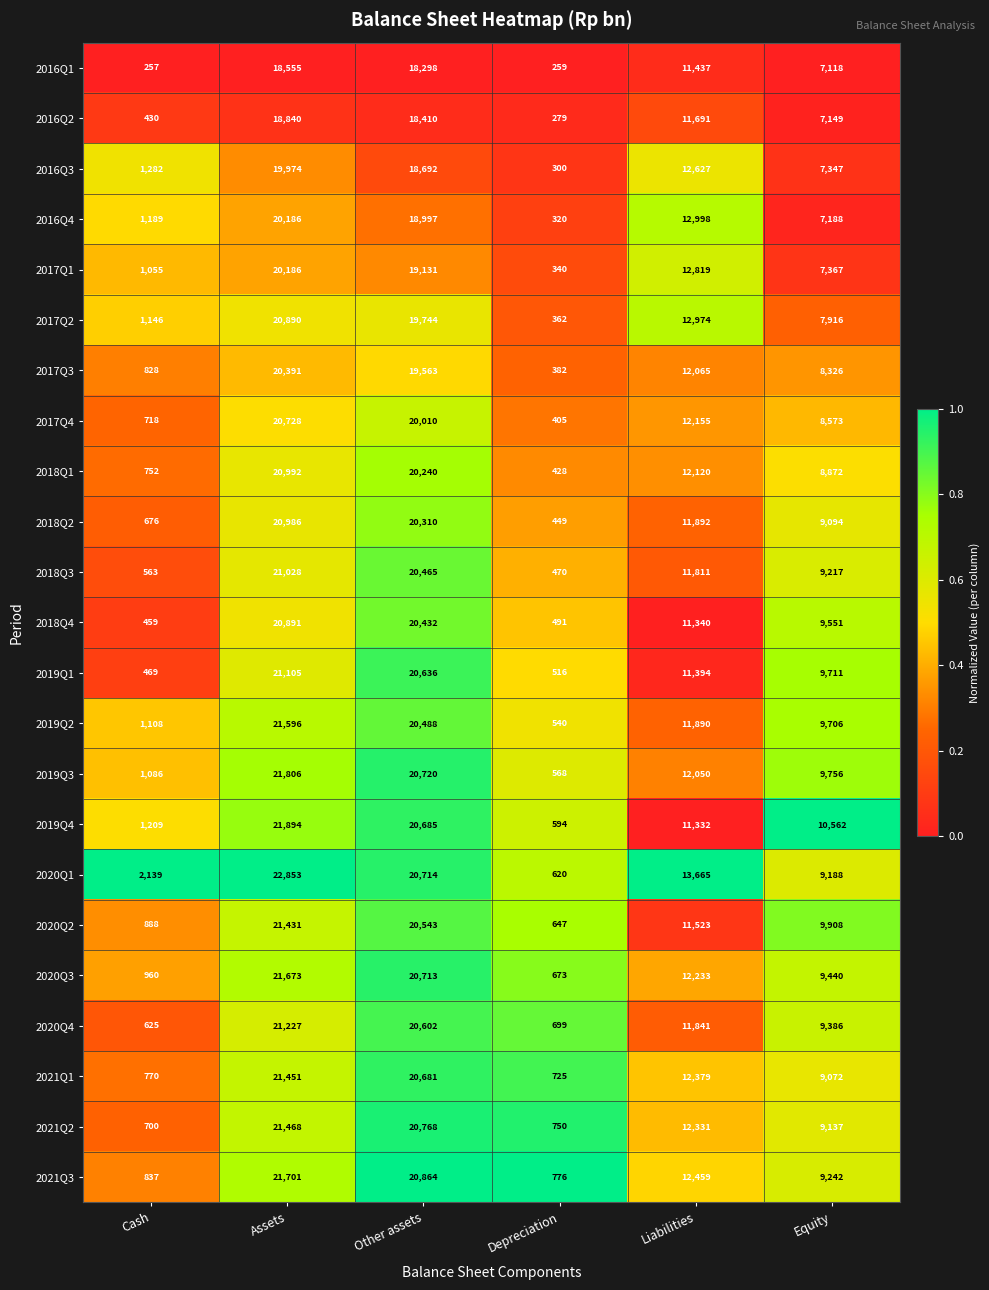

What is the average value of the 2016Q1 series?

9321